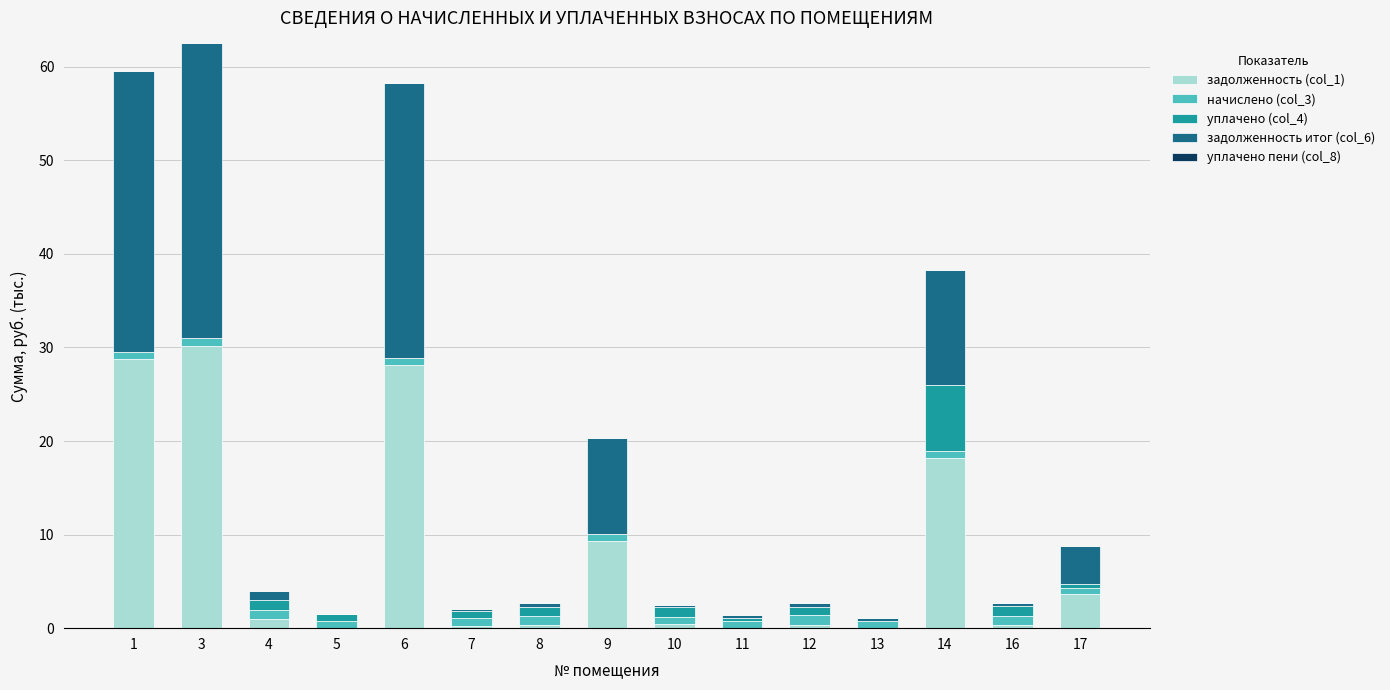

What is the difference between the maximum and minimum values in the задолженность итог (col_6) series?

31.5